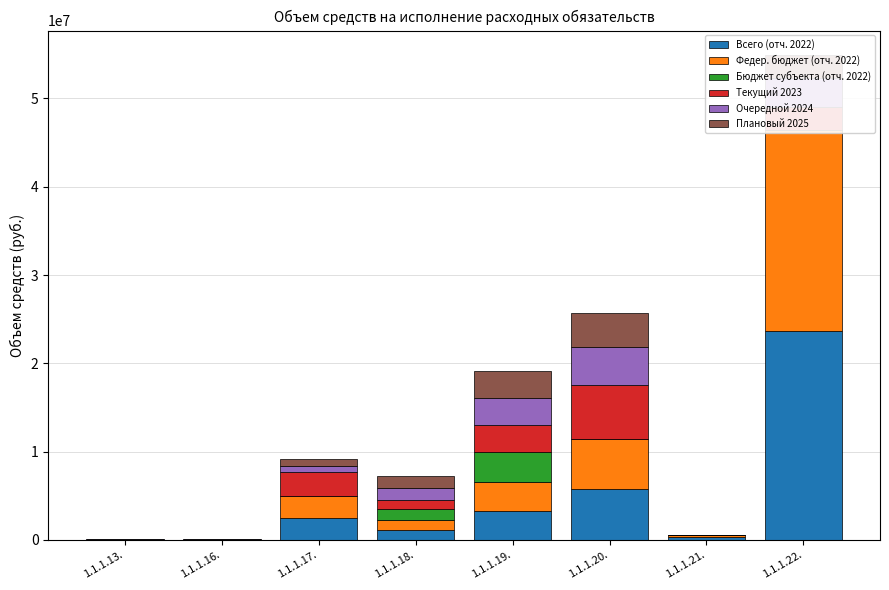

At which category does the chart reach its peak across all series?

1.1.1.22.